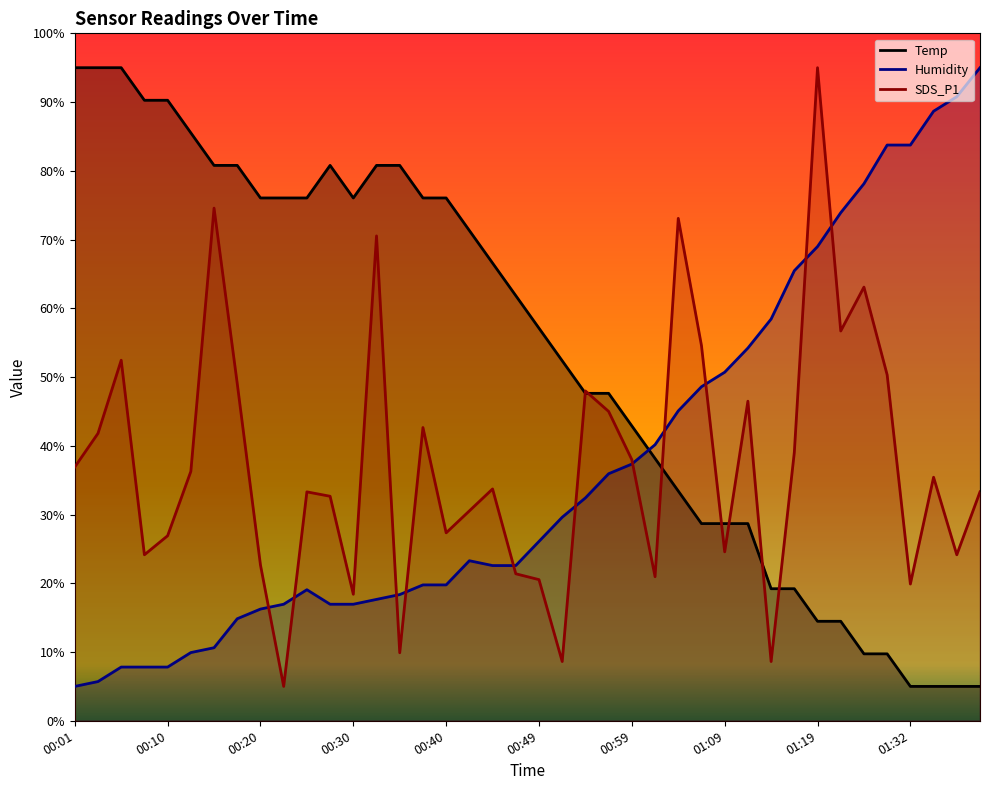

What position from the left is 00:47?

20